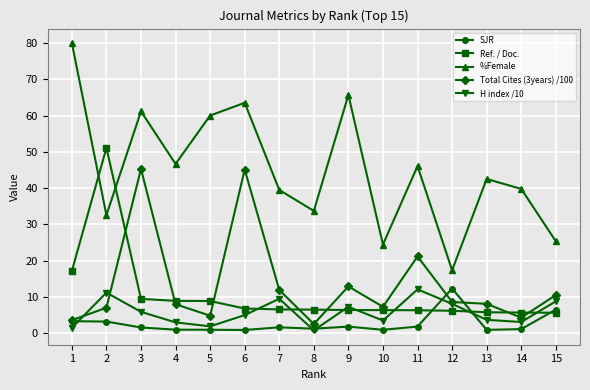

What is the sum of all H index /10 values?

85.4